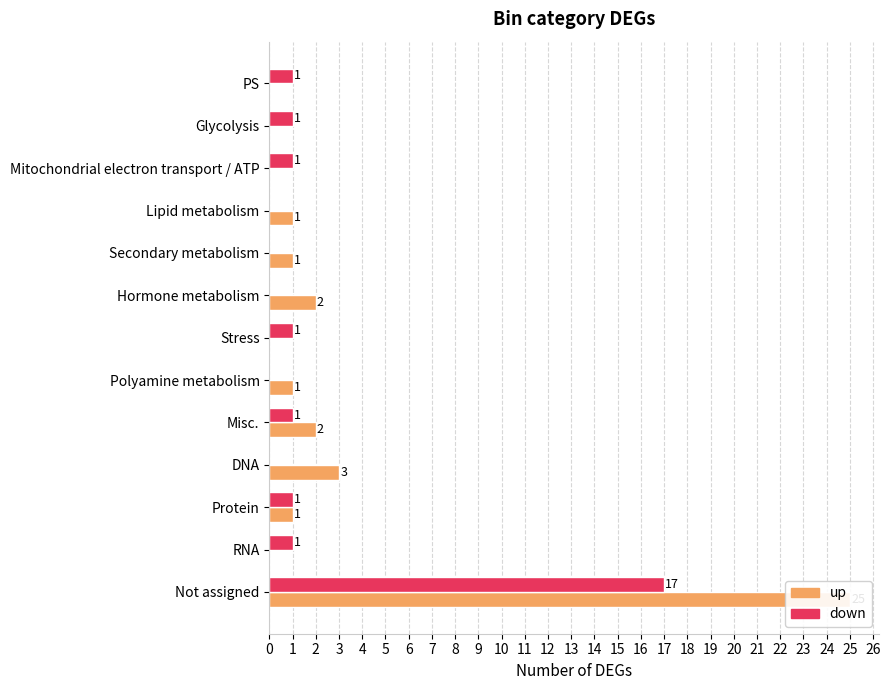

What is the average value of the down series?

2